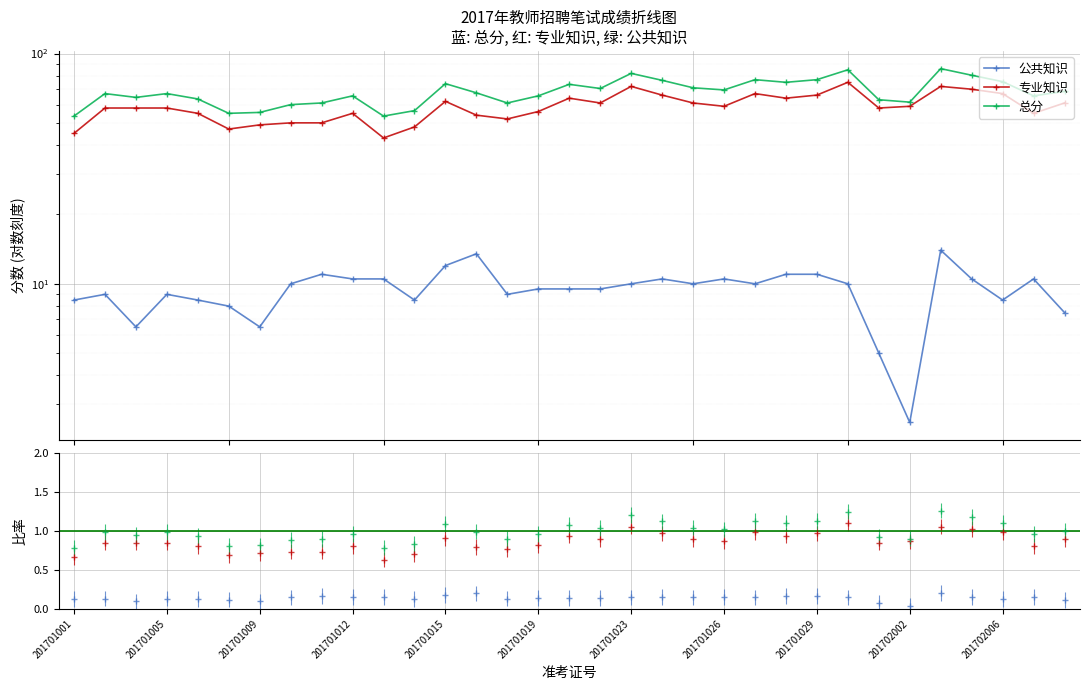

Which series has the widest spread of values?

总分